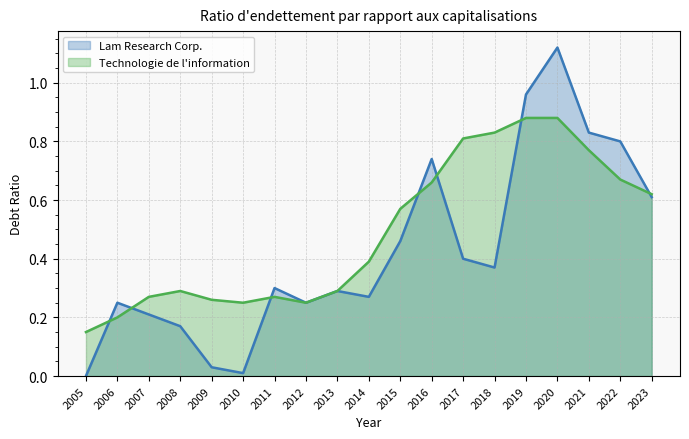

What is the value of the Technologie de l'information point at the 15th from the left?

0.9